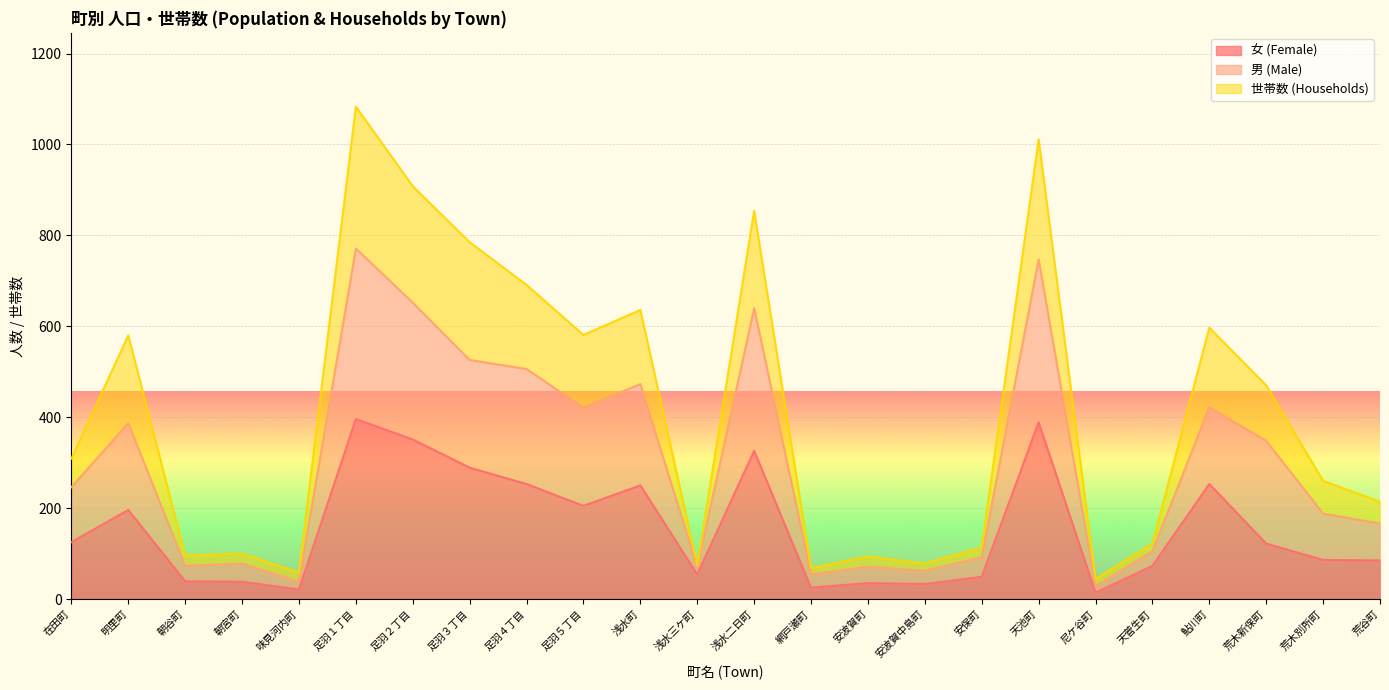

What is the maximum value for 女 (Female)?

396